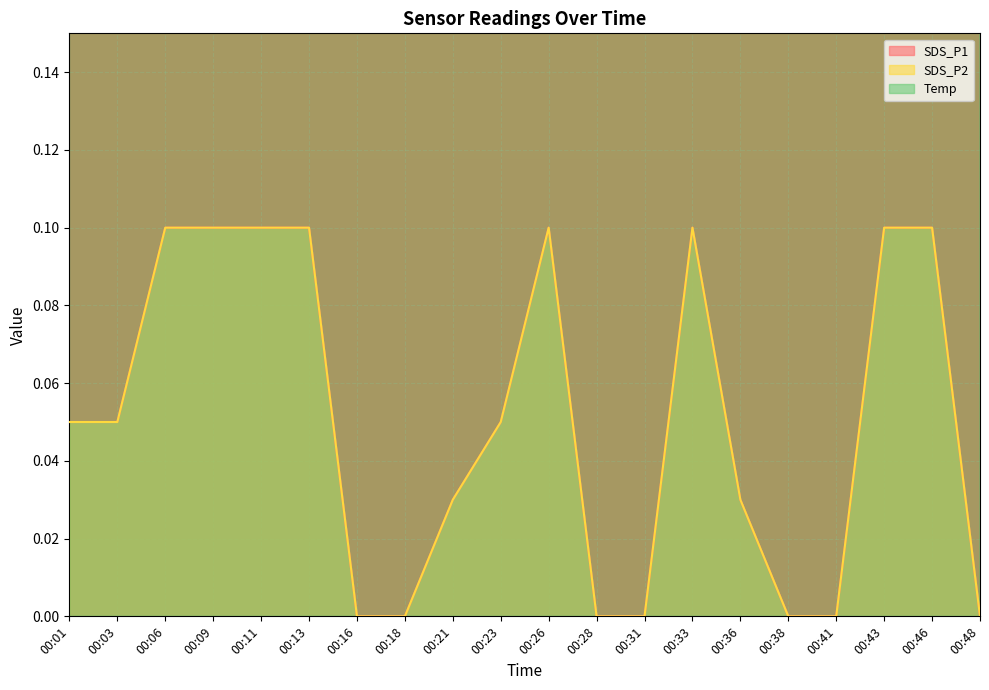

Rank the categories by SDS_P1 value from lowest to highest.

00:16, 00:18, 00:28, 00:31, 00:38, 00:41, 00:48, 00:21, 00:36, 00:01, 00:03, 00:23, 00:06, 00:09, 00:11, 00:13, 00:26, 00:33, 00:43, 00:46